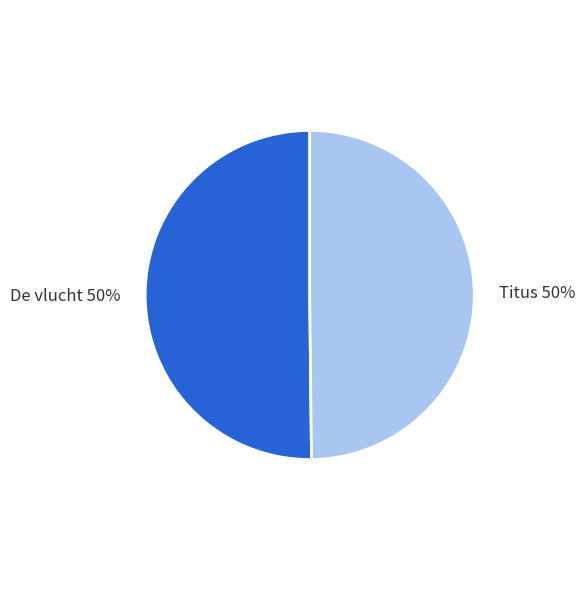

Is the sum of De vlucht and Titus greater than half?

Yes